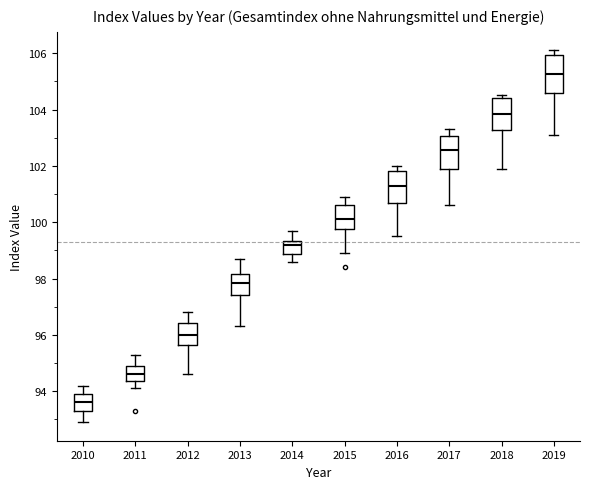

Where is the upper edge of the box at x = 2012 on the y-axis? The values are not printed on the chart, so give them approximately, as read against the axis.

96.4